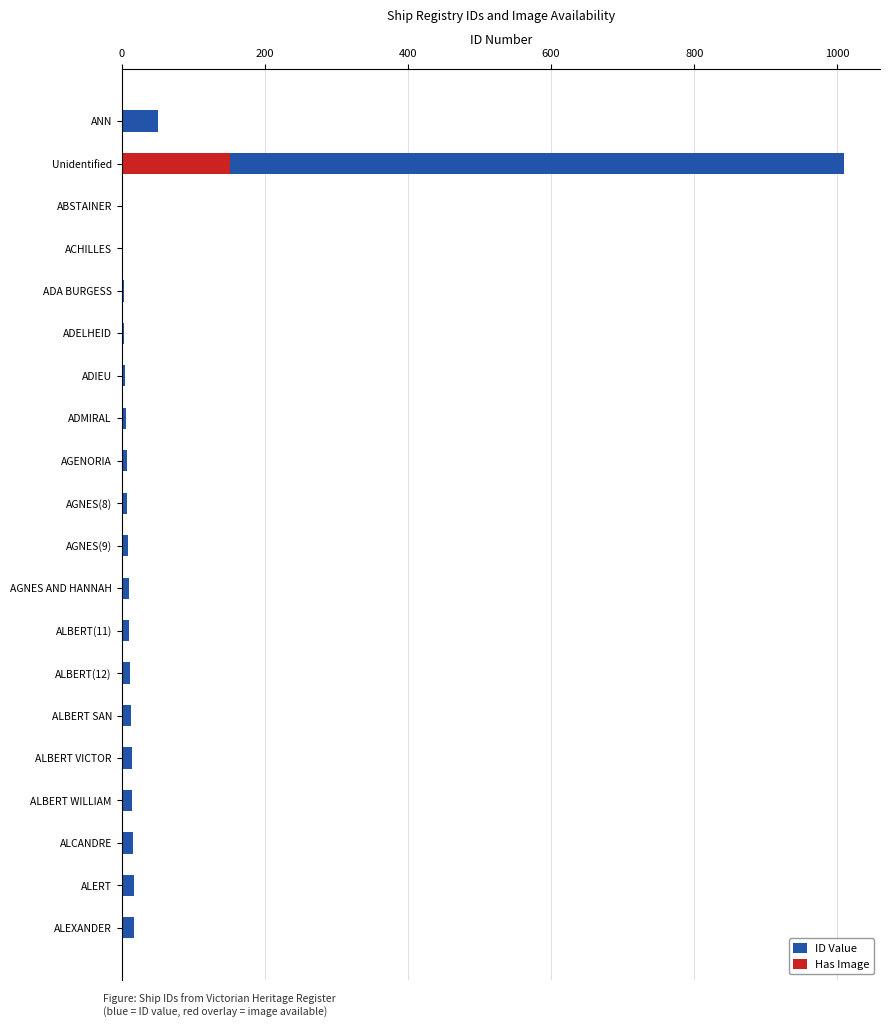

How many data points does each series have?

20